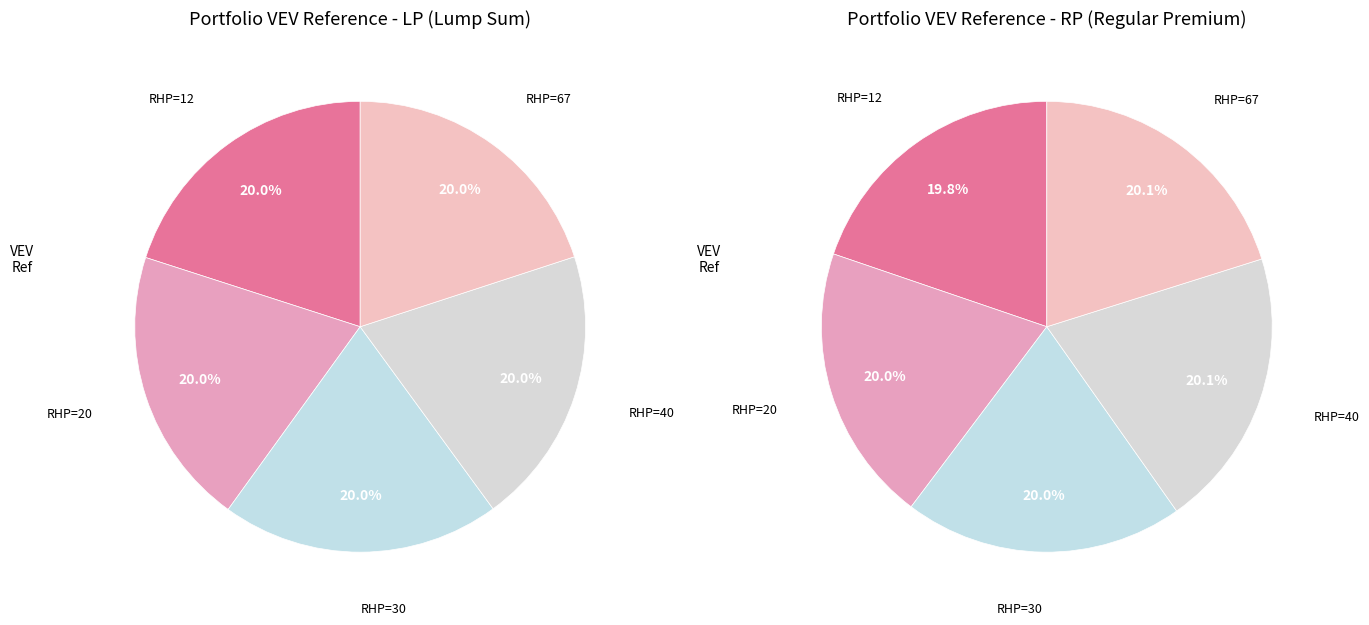

To the nearest percent, what is the combined percentage of 12 and 30?

40%